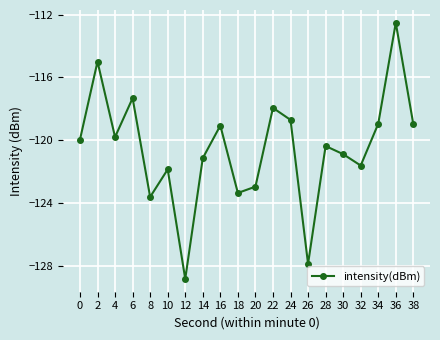

Is it true that the value at 22 is -117.9?

True